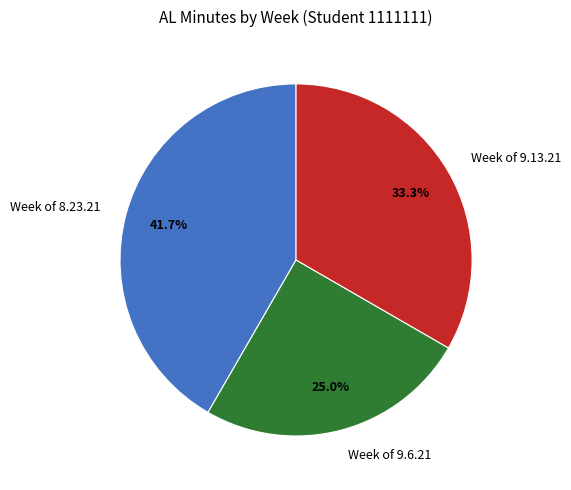

Does any single category account for the majority?

No